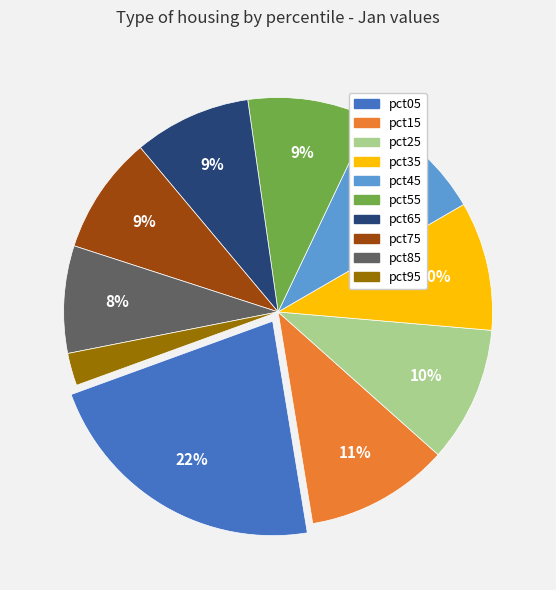

Does any single category account for the majority?

No